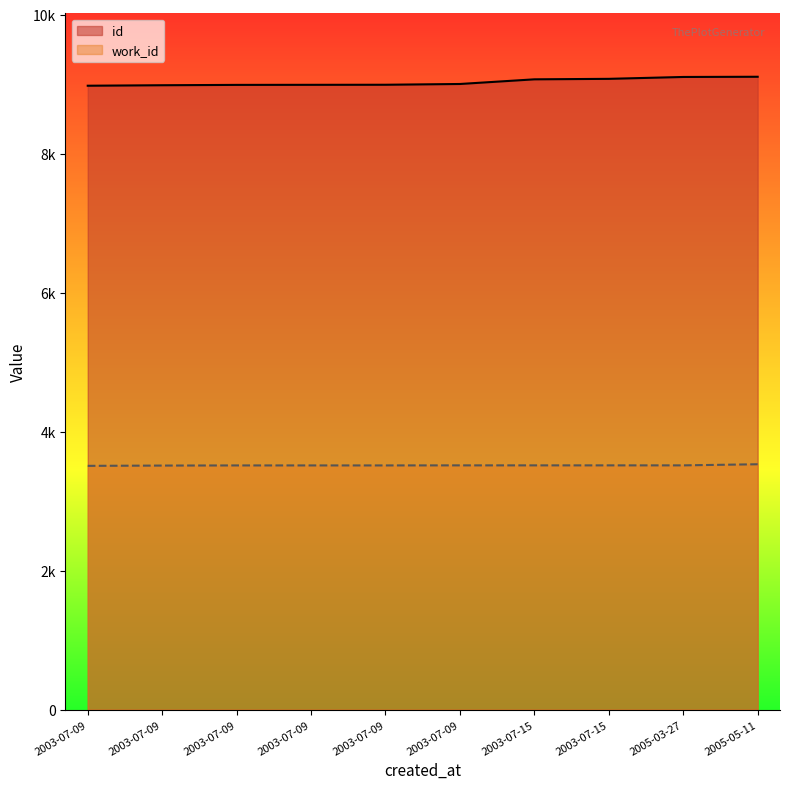

Reading left to right, extract all data points from this chart.

id: 8977	8984	8989	8990	8991	9002	9069	9076	9103	9106
work_id: 3507	3511	3513	3513	3513	3514	3514	3514	3514	3530